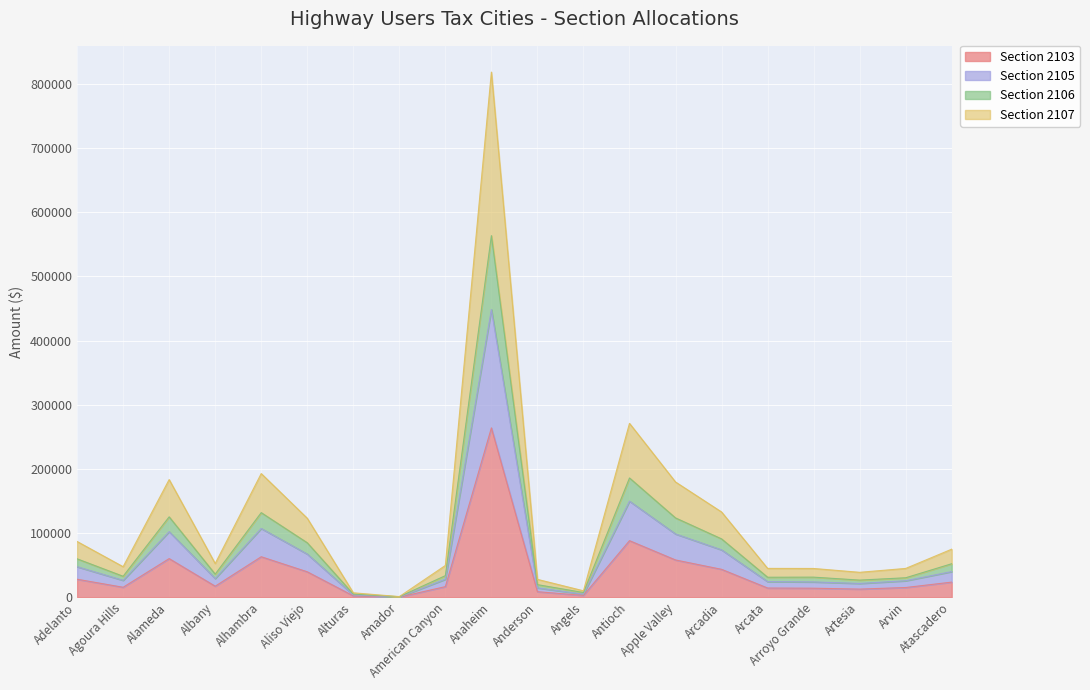

Does the chart display data point markers on the line(s)?

No